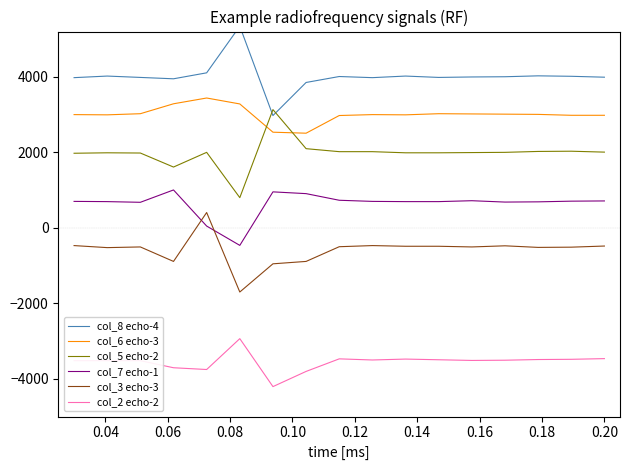

What is the average value of the col_5 echo-2 series?

1979.5